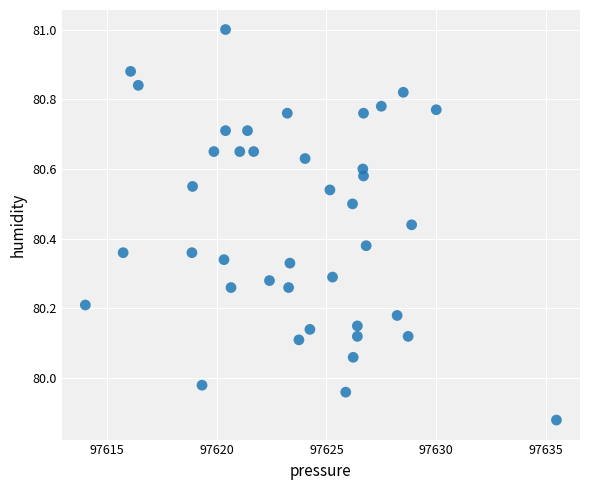

What is the range of Y values (max minus min)?

1.1